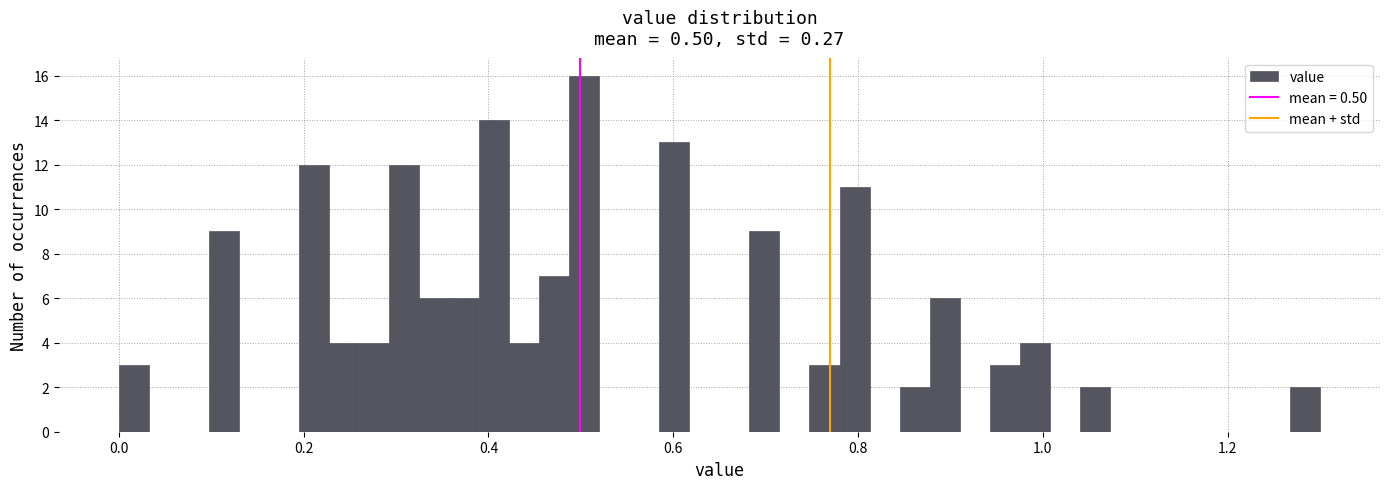

Around what value on the x-axis is the tallest bar? Give the approximate position of its centre, as read against the axis.

0.50